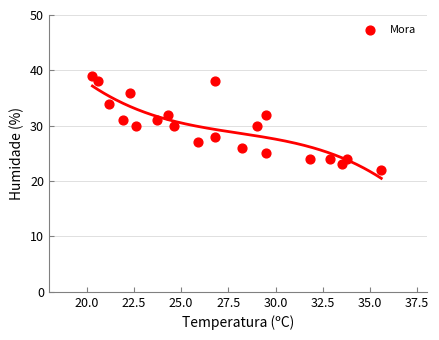

What is the range of Y values (max minus min)?

17